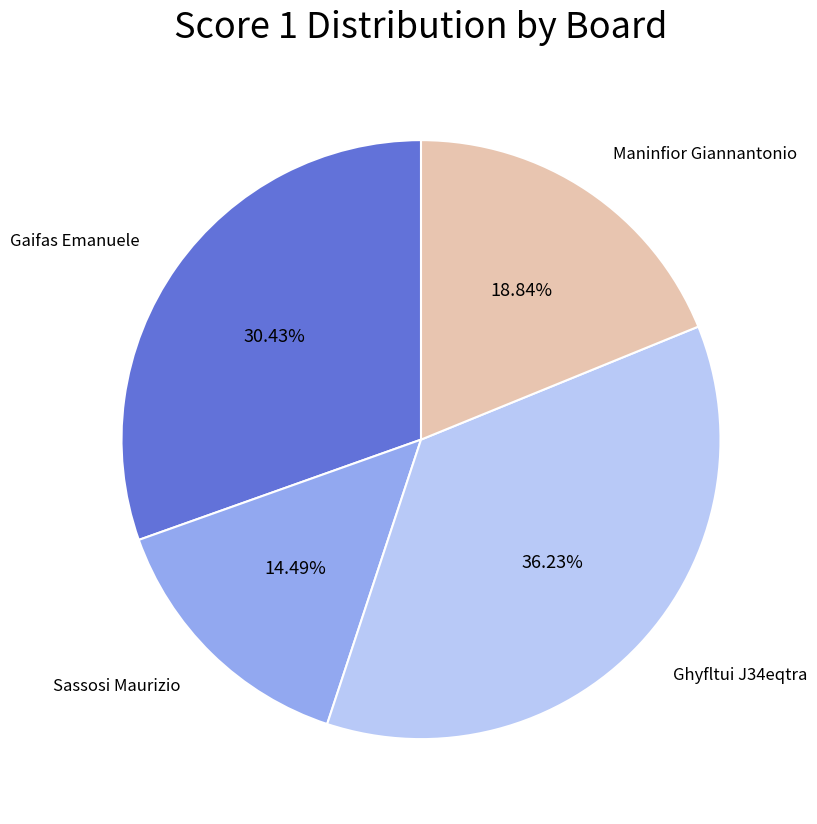

Which has a higher value, Maninfior Giannantonio or Sassosi Maurizio?

Maninfior Giannantonio